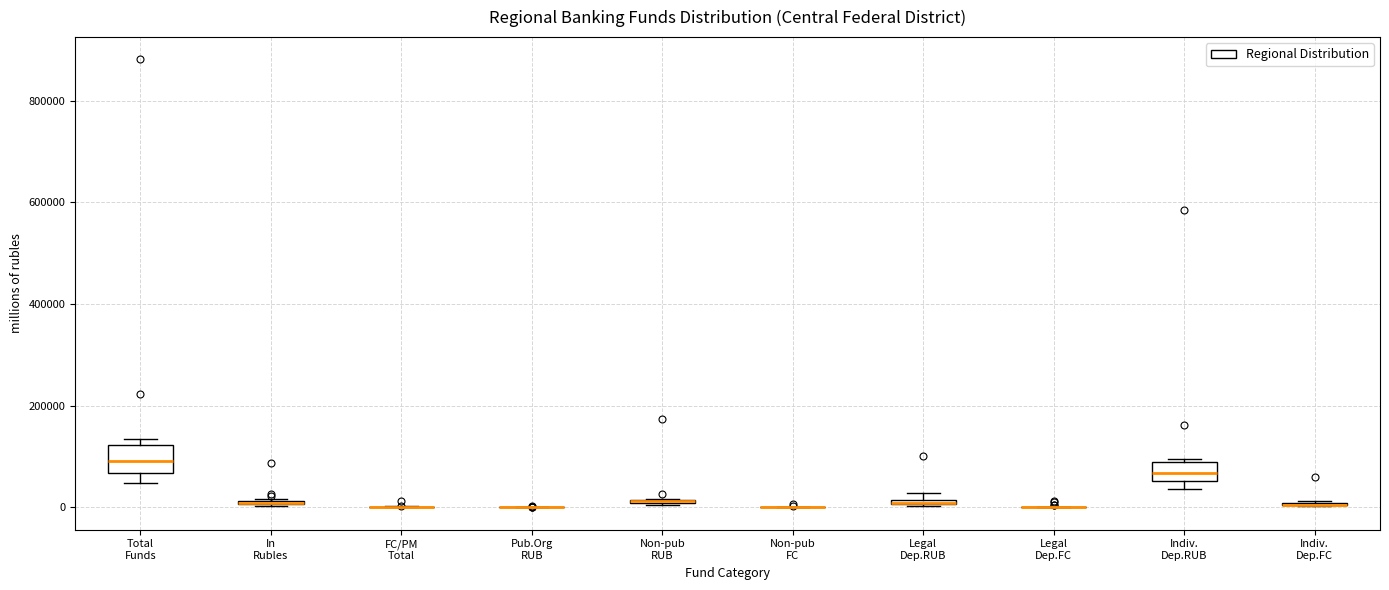

Where is the lower edge of the box for Total Funds on the y-axis? The values are not printed on the chart, so give them approximately, as read against the axis.

60000